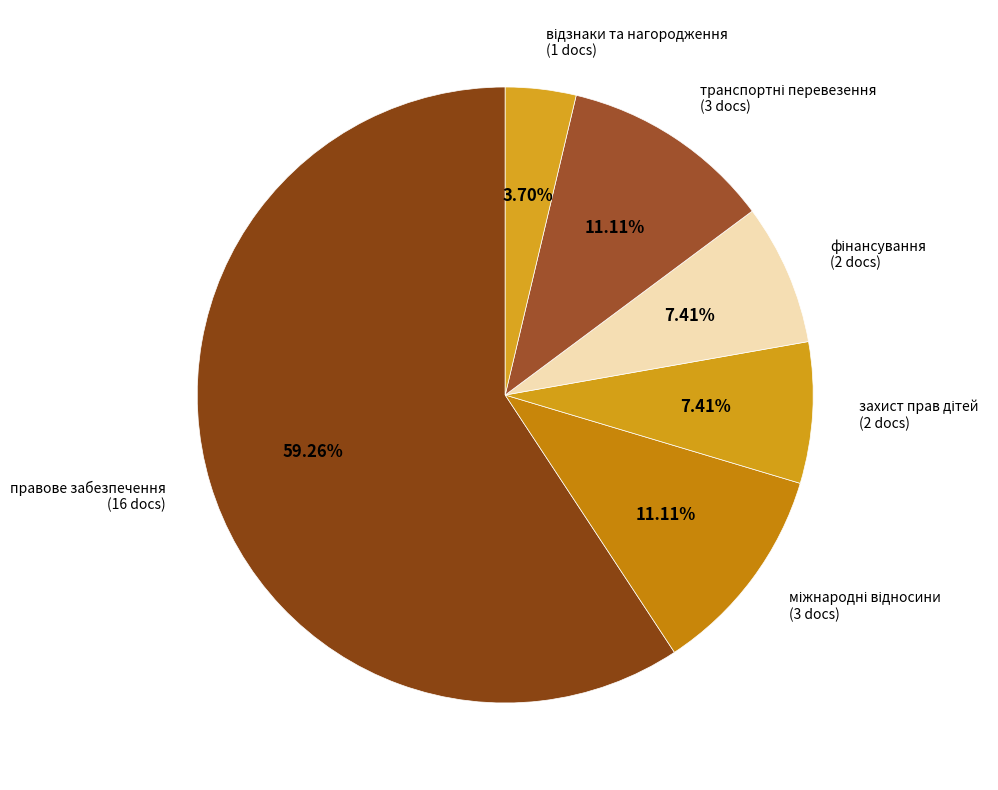

Does правове забезпечення (16 docs) account for over 50% of the chart?

Yes